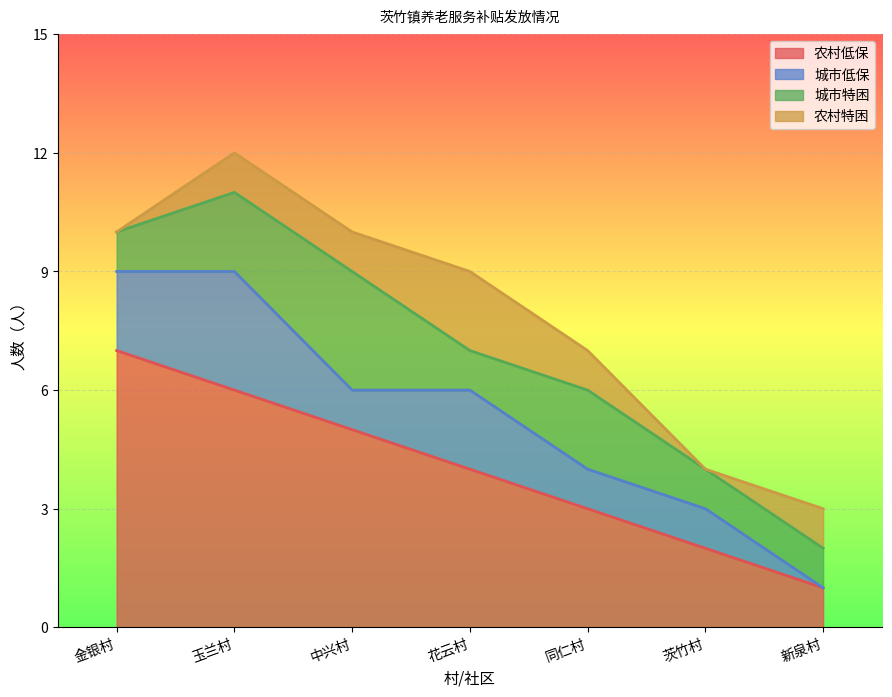

What is the difference between the maximum and minimum values in the 农村低保 series?

6